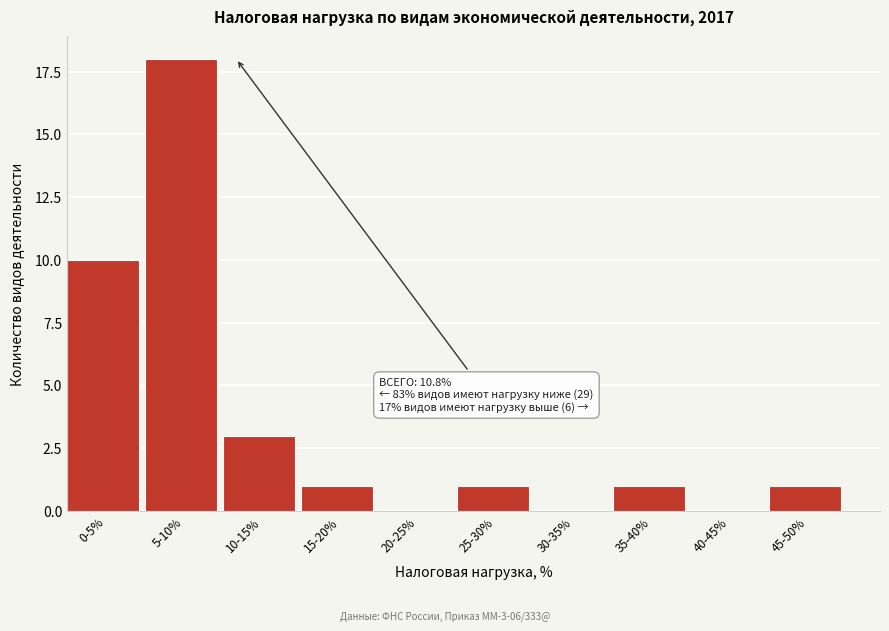

Reading right to left, list all the values displayed in this chart.

45-50%=1	40-45%=0	35-40%=1	30-35%=0	25-30%=1	20-25%=0	15-20%=1	10-15%=3	5-10%=18	0-5%=10